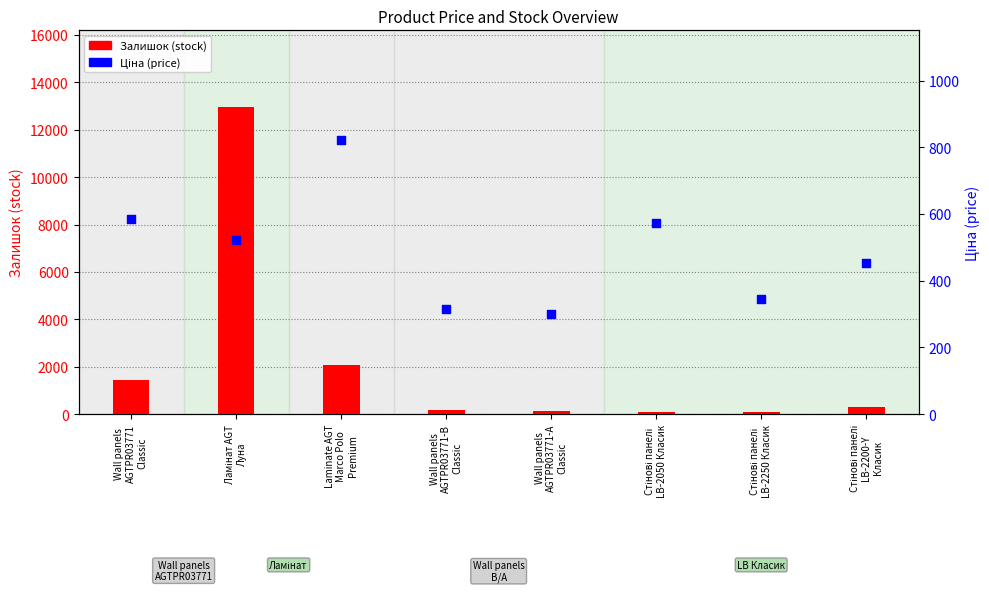

At how many categories does at least one series exceed 7666?

1